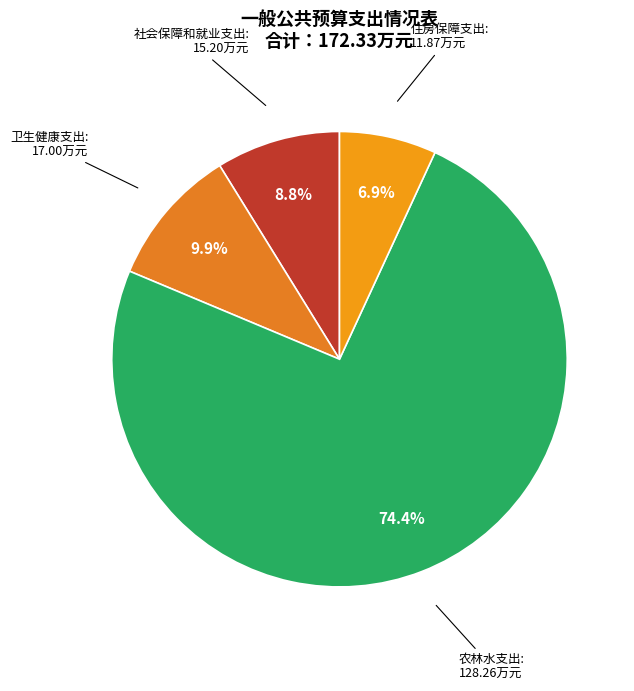

What is the total percentage of 农林水支出 and 卫生健康支出?

84.3%